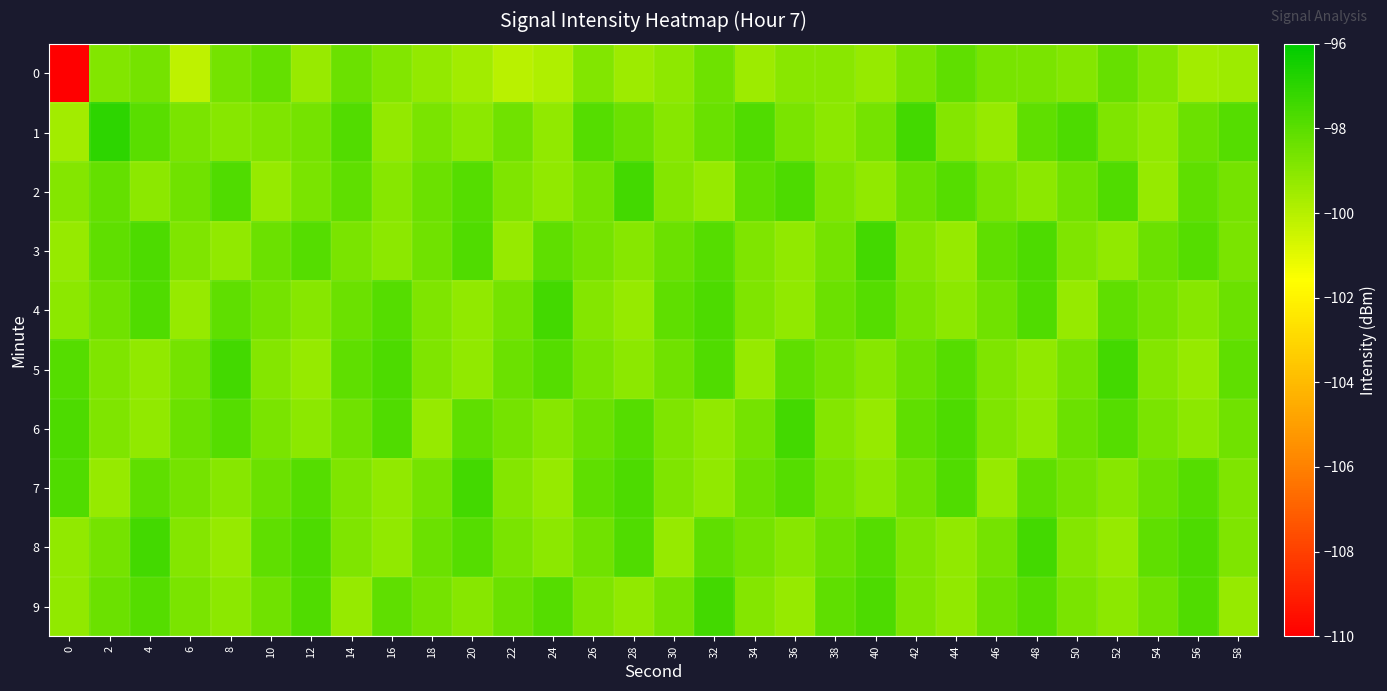

At 8, list the series in order from smallest to largest.

8, 3, 9, 7, 1, 0, 4, 6, 2, 5